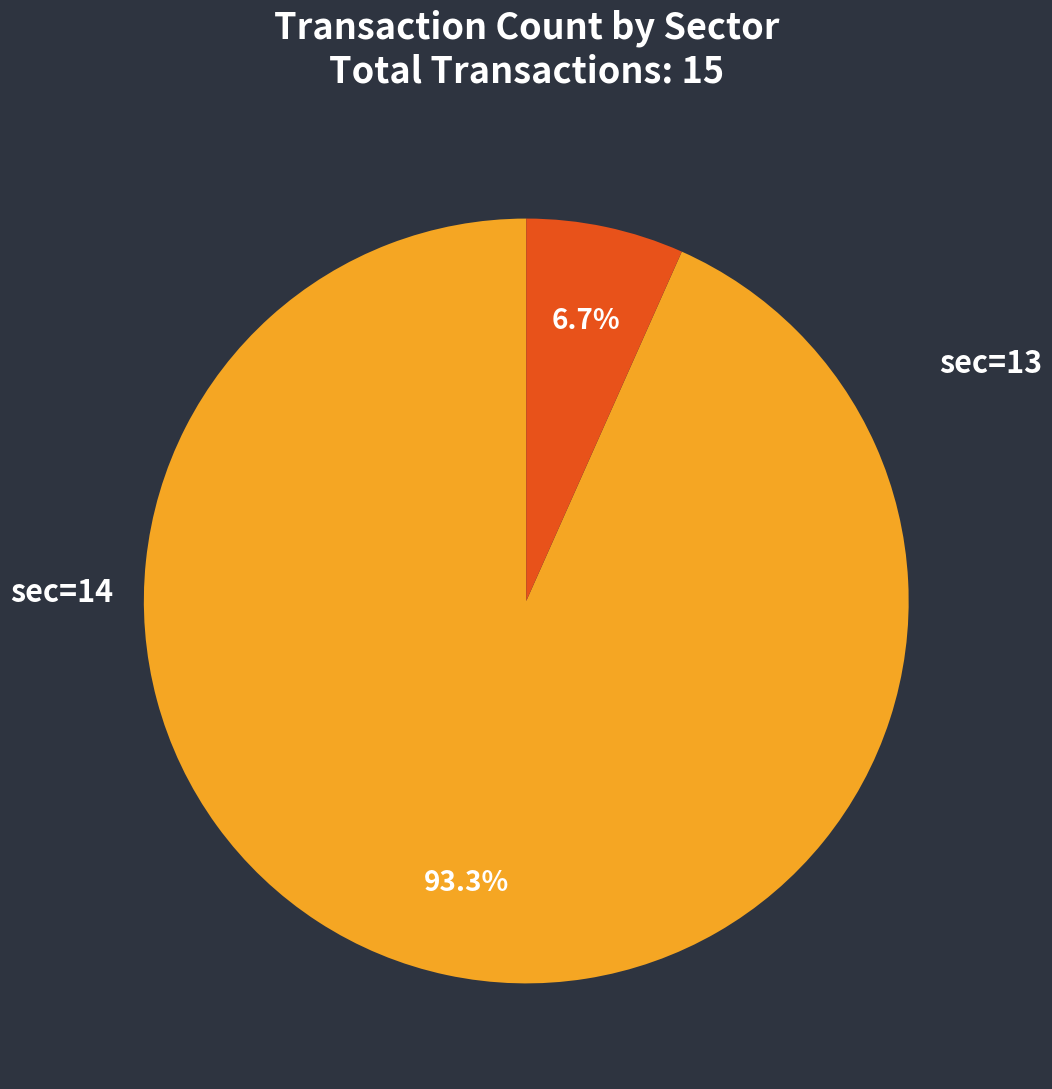

Does any single category account for the majority?

Yes